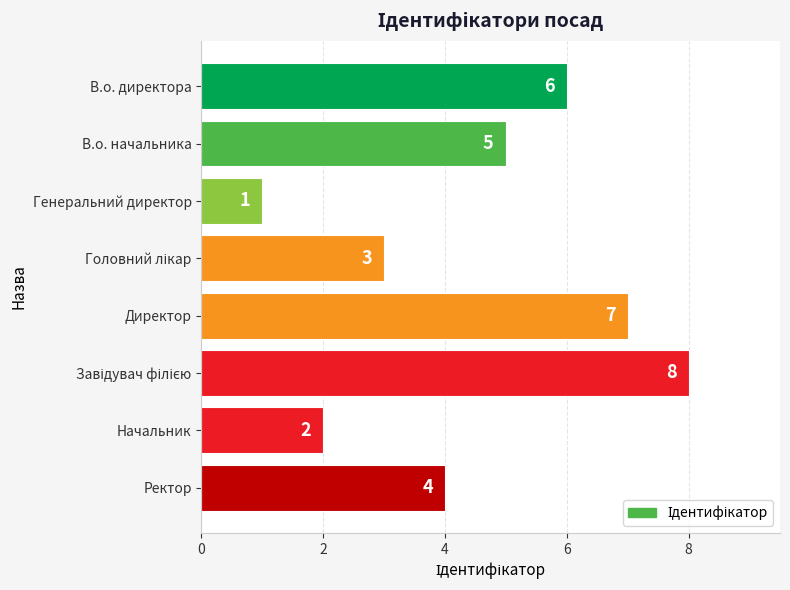

What is the difference between the maximum and minimum values?

7